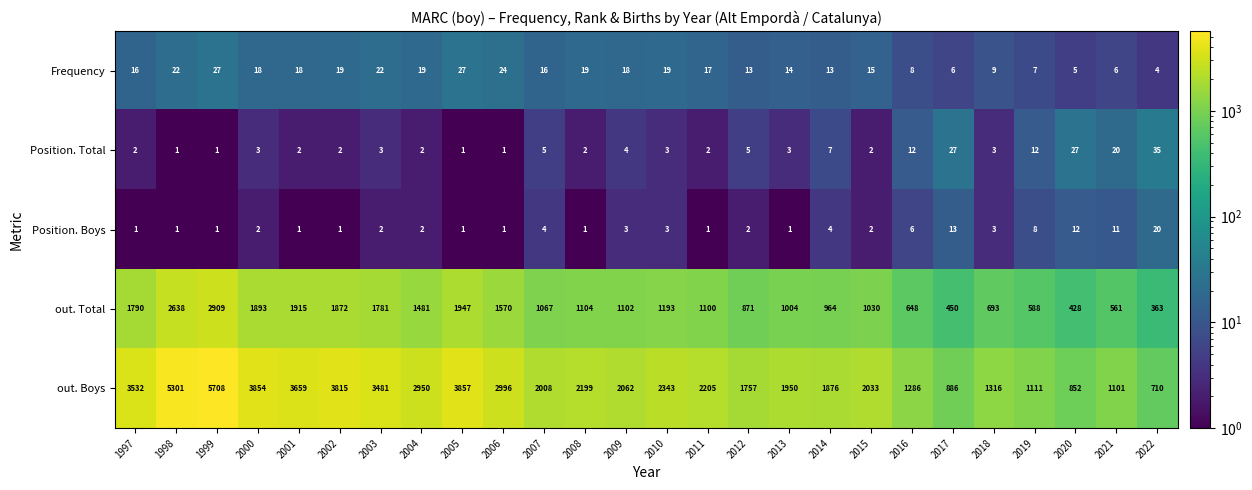

The out. Total series shows 564 at 2015. True or false?

False